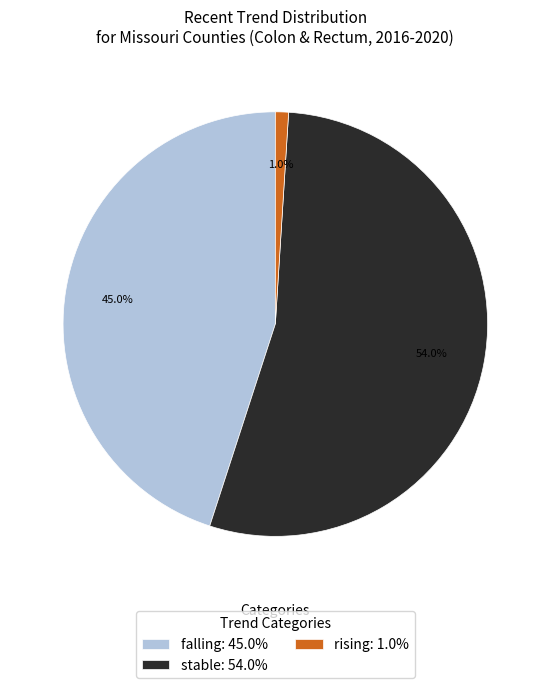

The rising slice represents 1% of the pie. True or false?

True